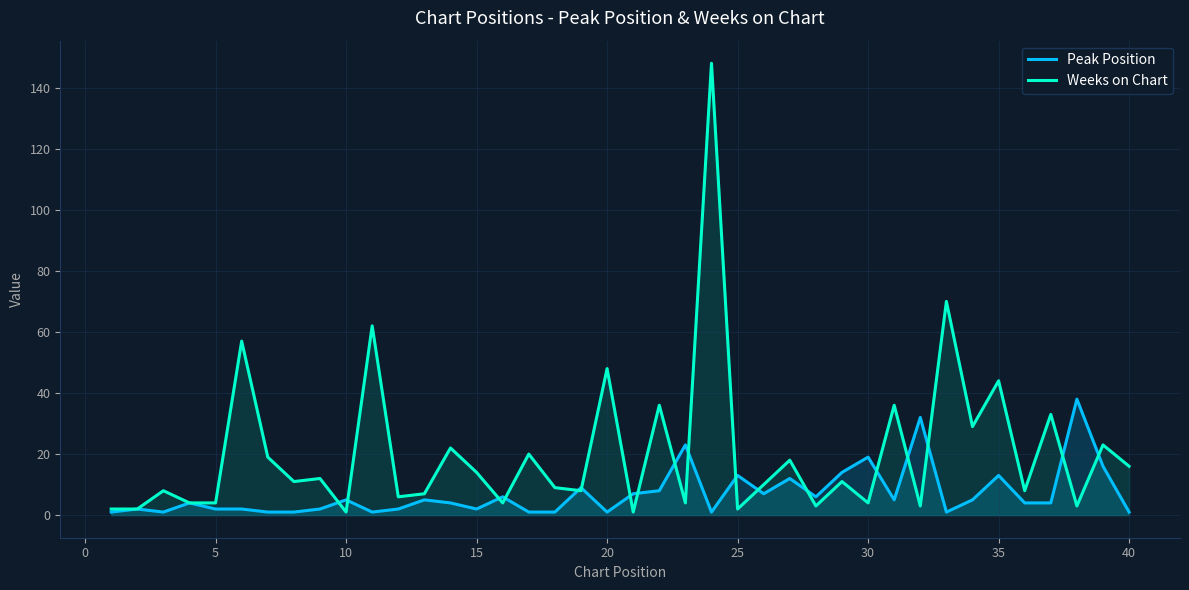

How many lines are shown in the chart?

2